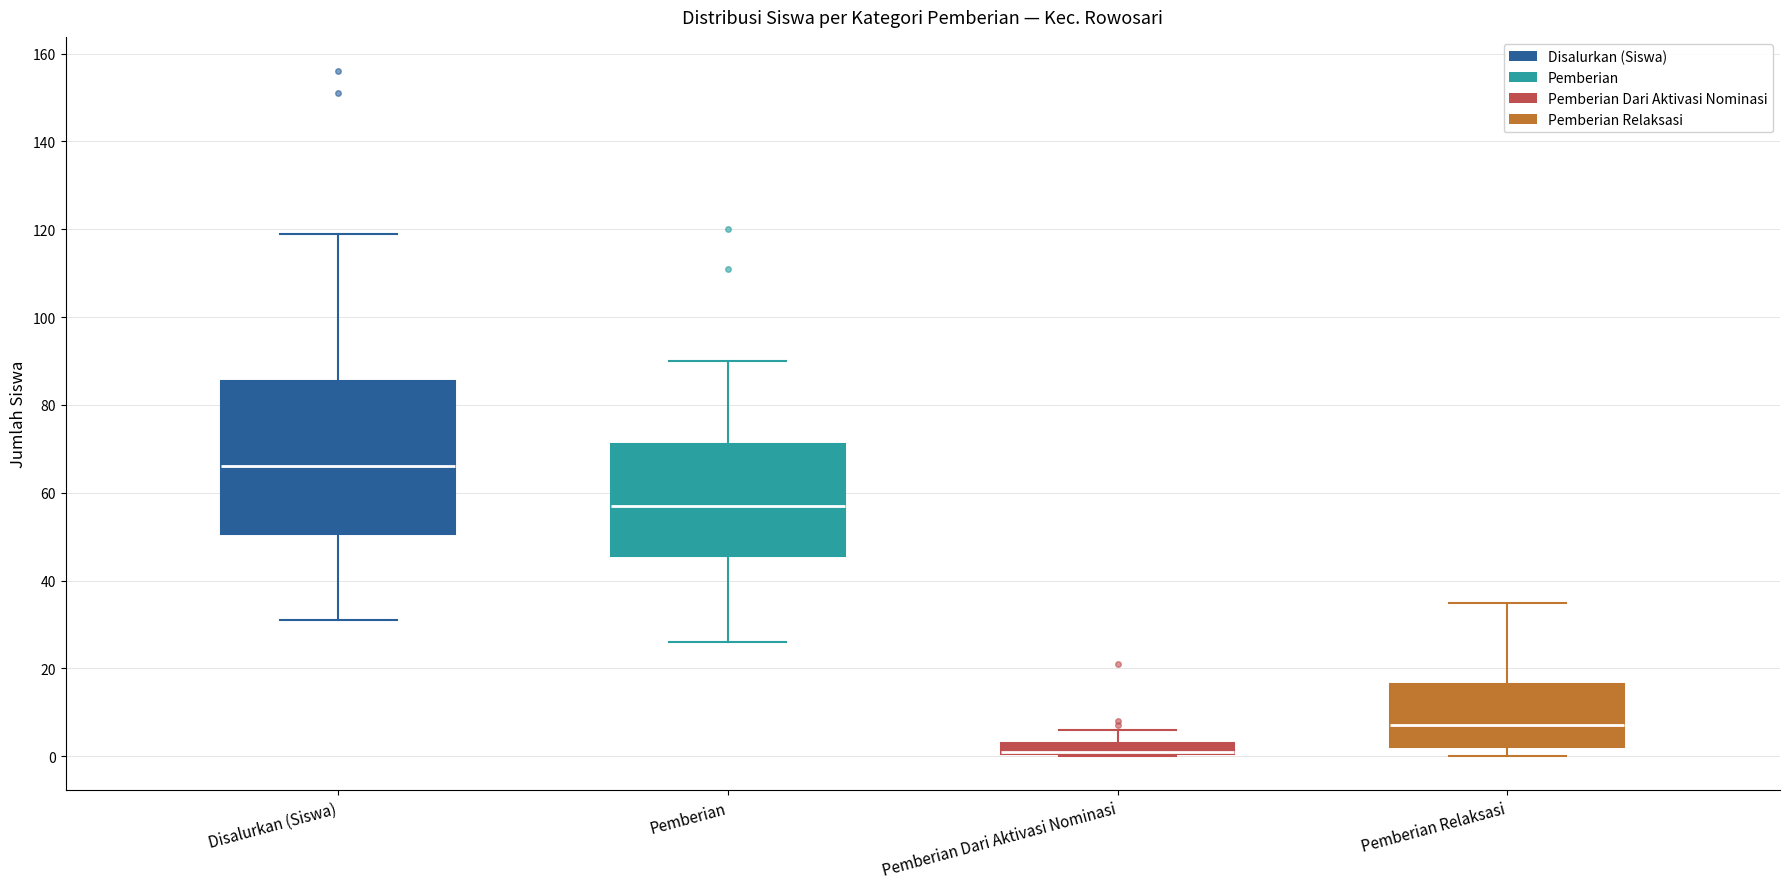

Which box is the tallest, from its lower edge to its upper edge?

Disalurkan (Siswa)